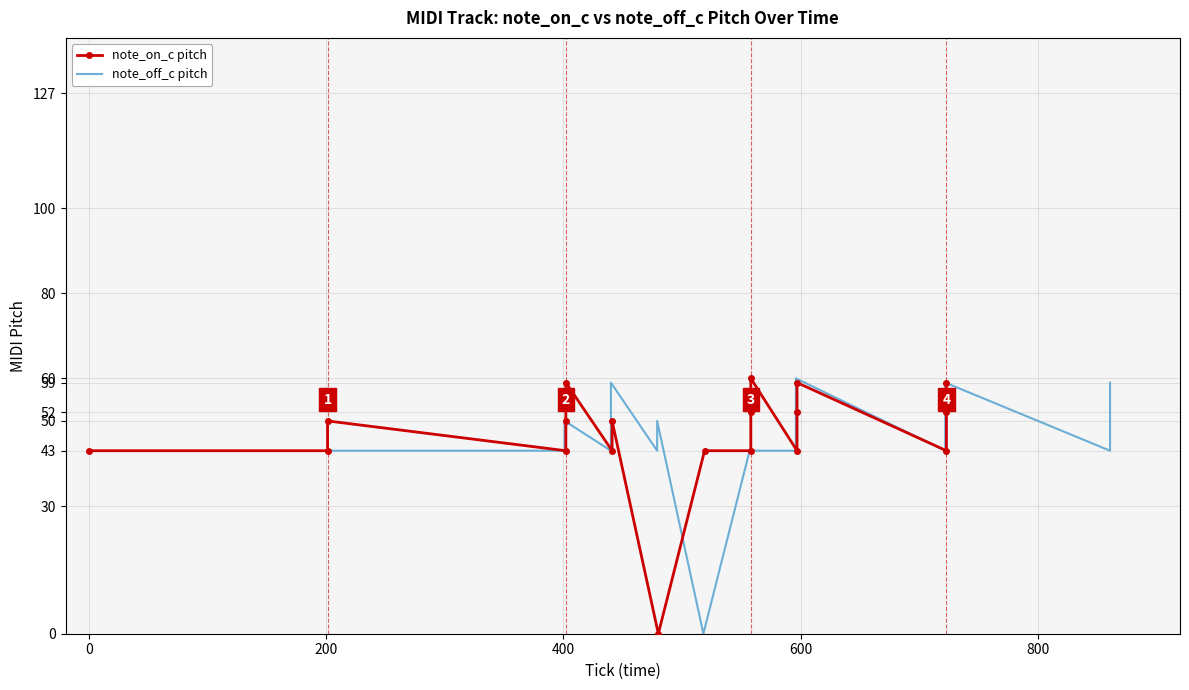

Is the value of note_off_c pitch at 0 greater than the value of note_on_c pitch at 1000?

No